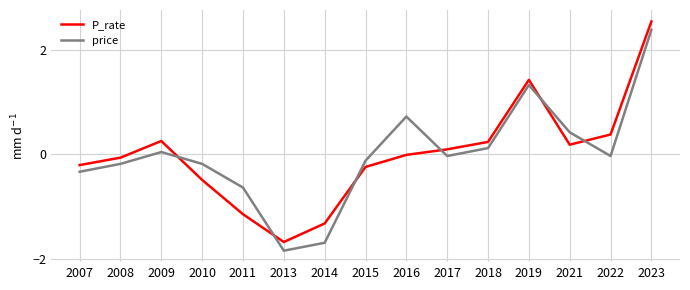

The price series shows -0.0 at 2017. True or false?

True